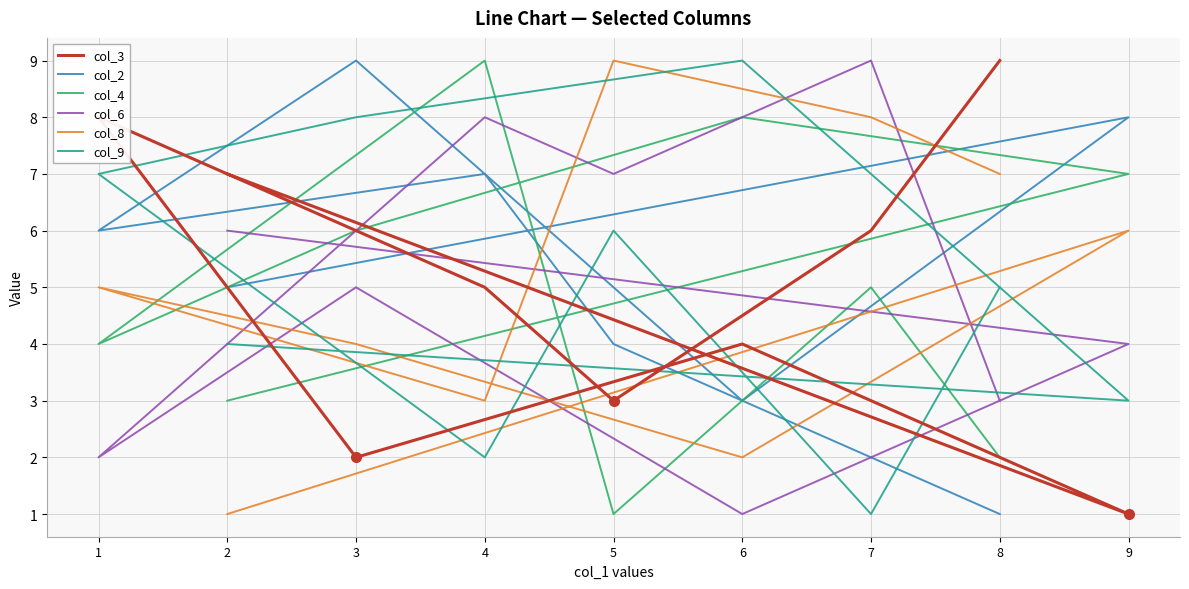

What is the difference between the highest and lowest values at 7?

8